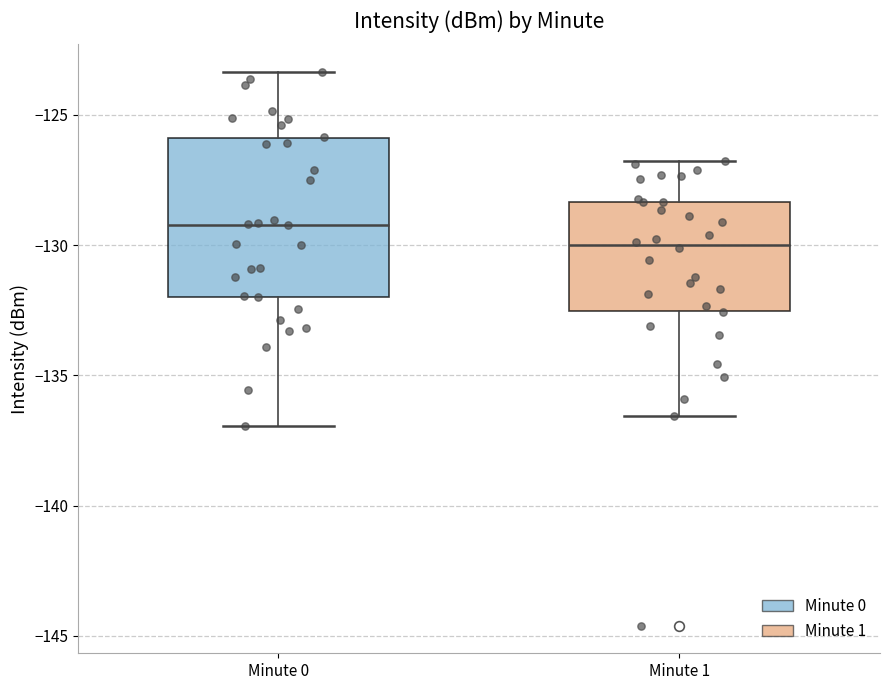

Where does the upper whisker of the box for Minute 1 end on the y-axis? The values are not printed on the chart, so give them approximately, as read against the axis.

-127.0